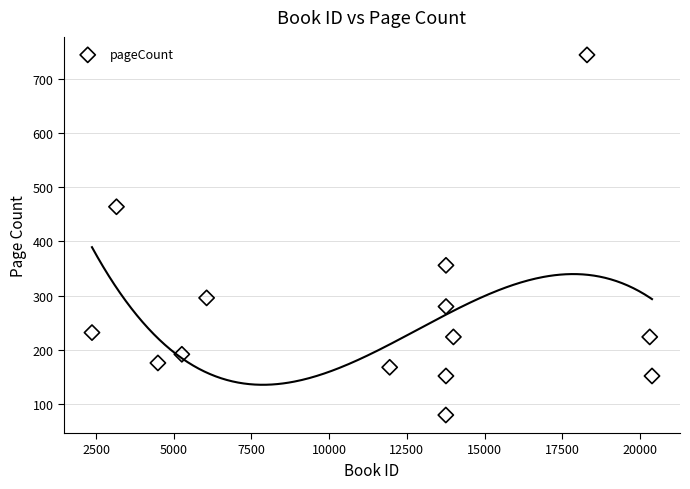

What is the range of X values (max minus min)?

18016